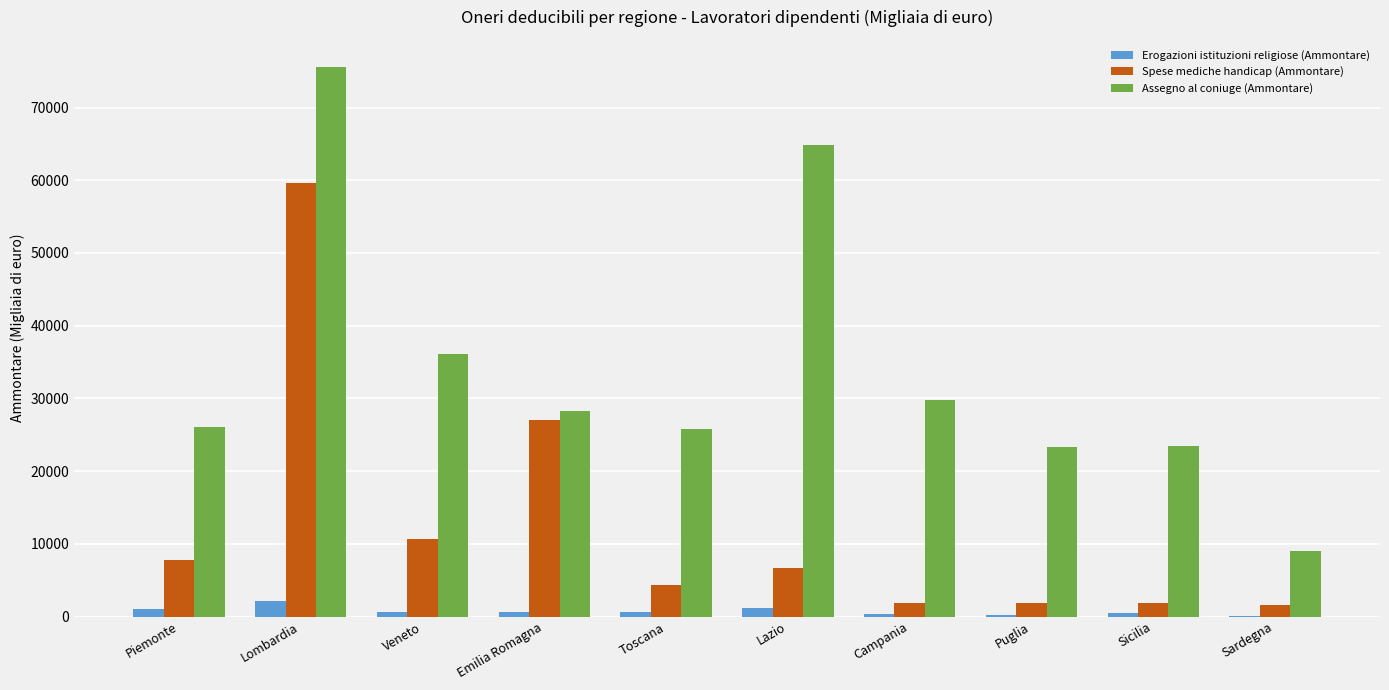

What is the total value across all series at Veneto?

47432